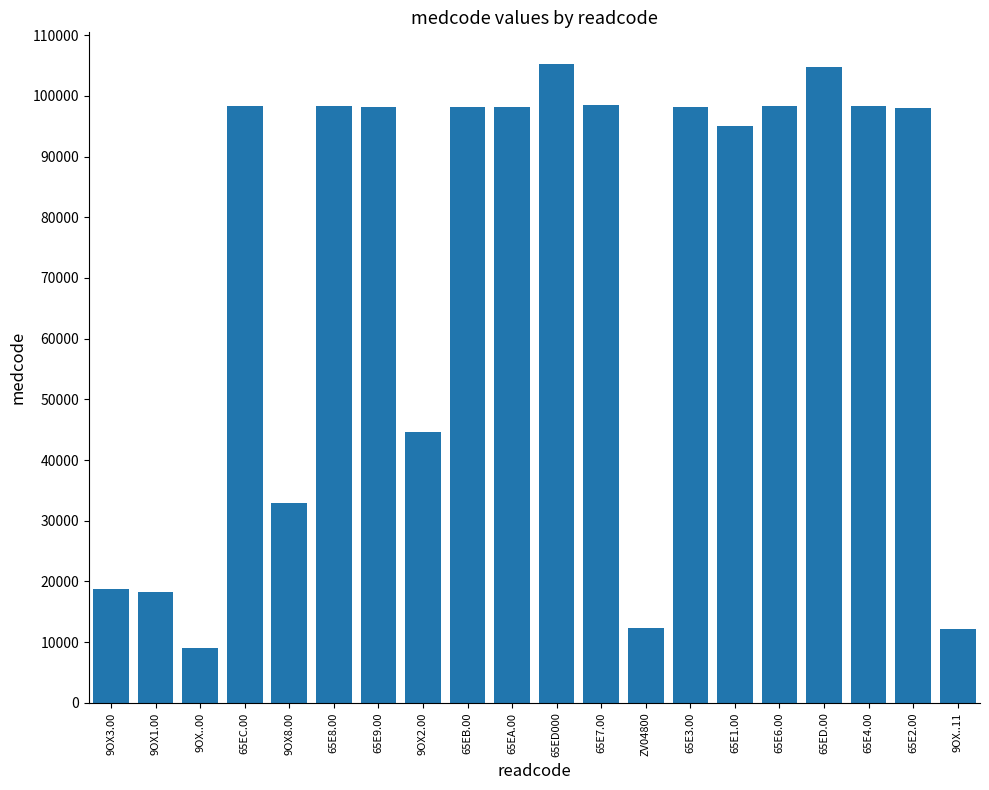

Approximately how many times larger is the value at 65E3.00 compared to 9OX..00?

10.9